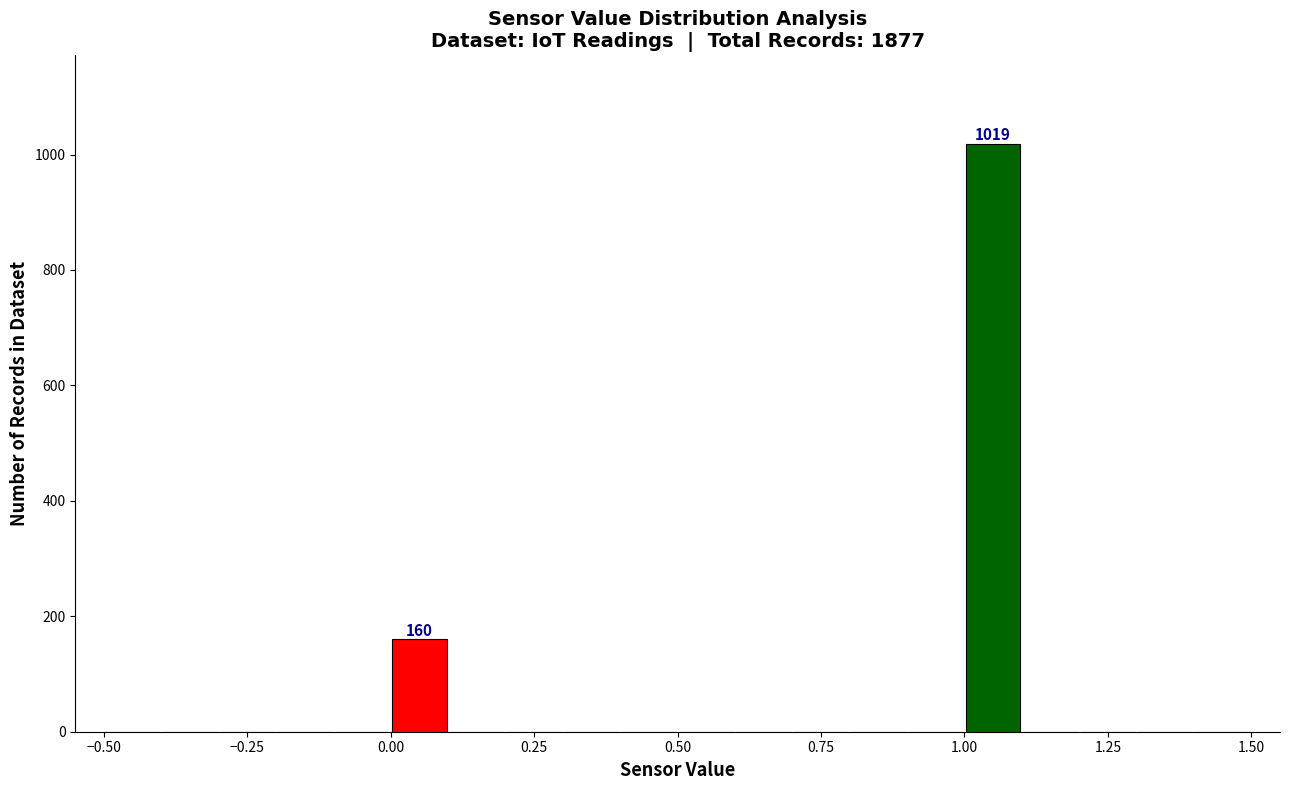

Around what value on the x-axis is the tallest bar? Give the approximate position of its centre, as read against the axis.

1.05